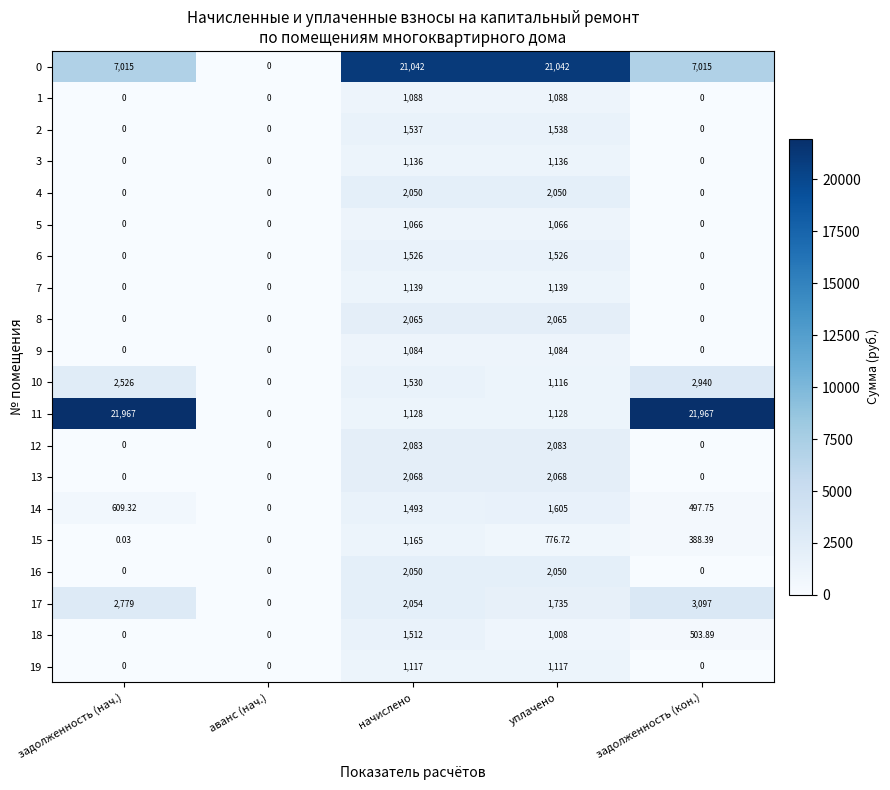

What is the spread (max minus min) of values at задолженность (кон.)?

21967.0